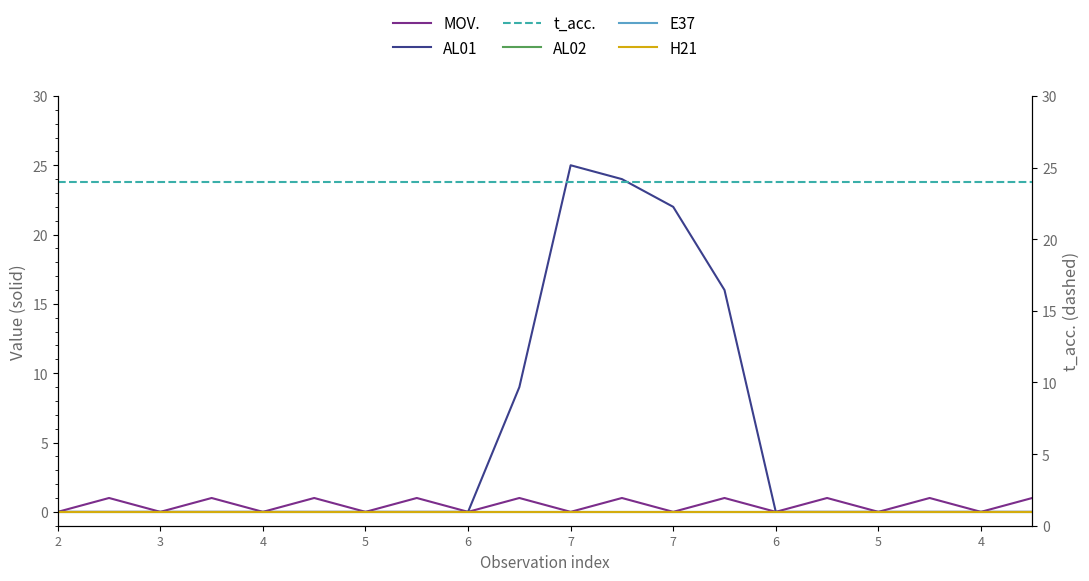

Read the t_acc. value at 6.

24